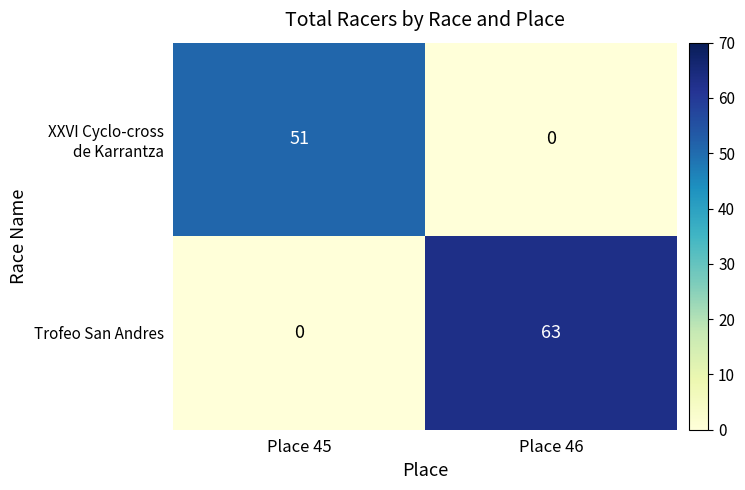

How many data points does each series have?

2